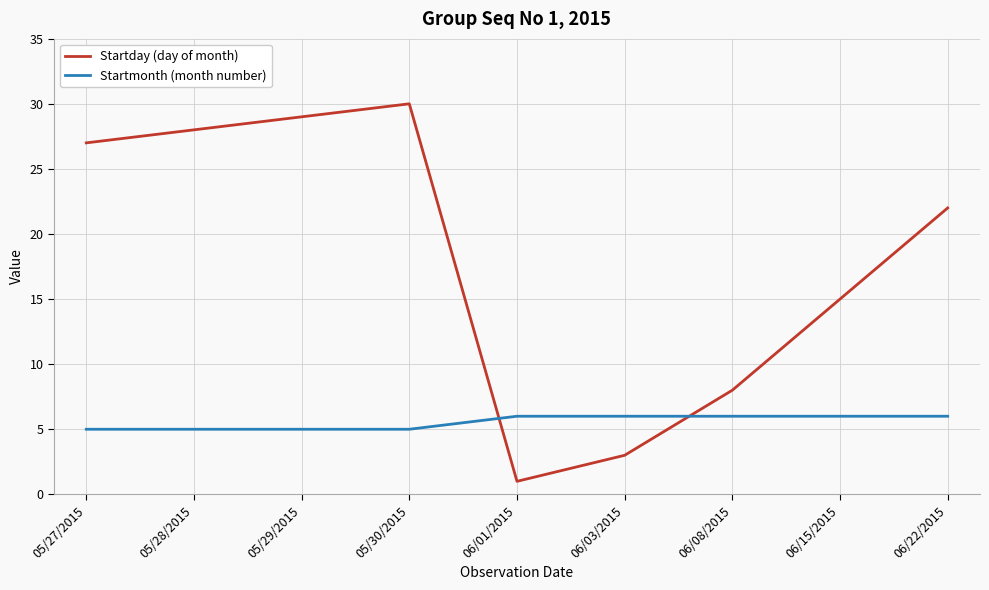

What is the maximum value for Startmonth (month number)?

6